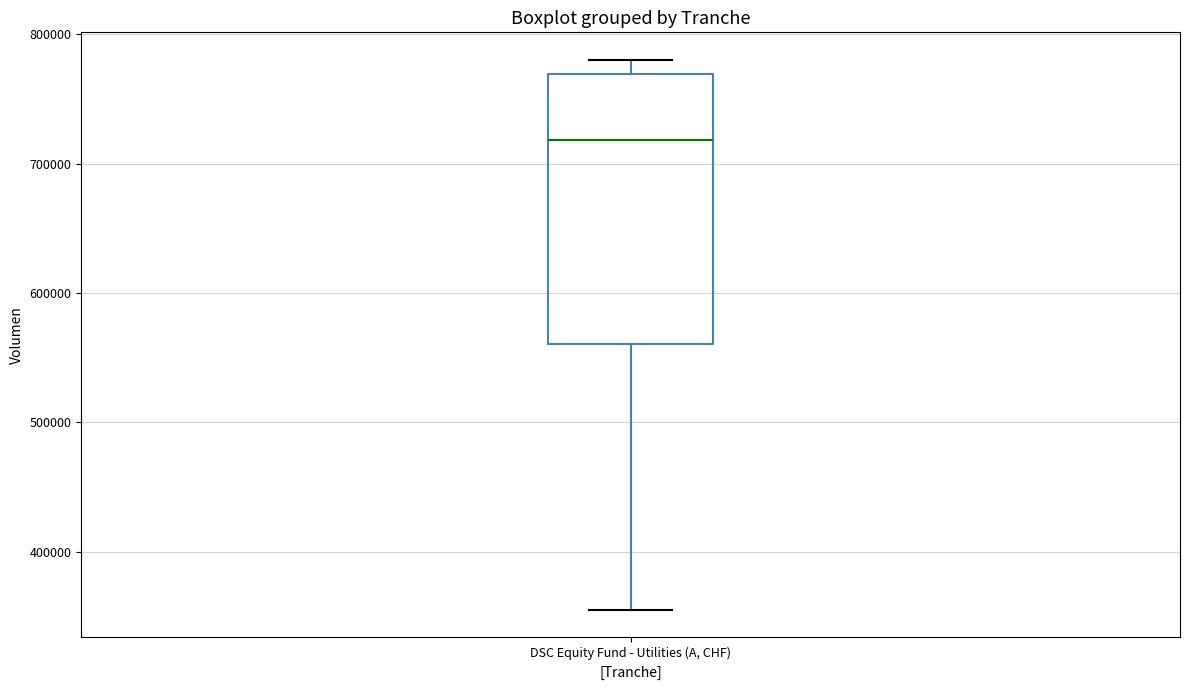

Transcribe this box plot: give where the median line is, the range the box spans, and where the two whiskers end, as read against the y-axis. The values are not printed on the chart, so give them approximately, as read against the axis.

median 720000, box 560000 to 770000, whiskers 350000 to 780000